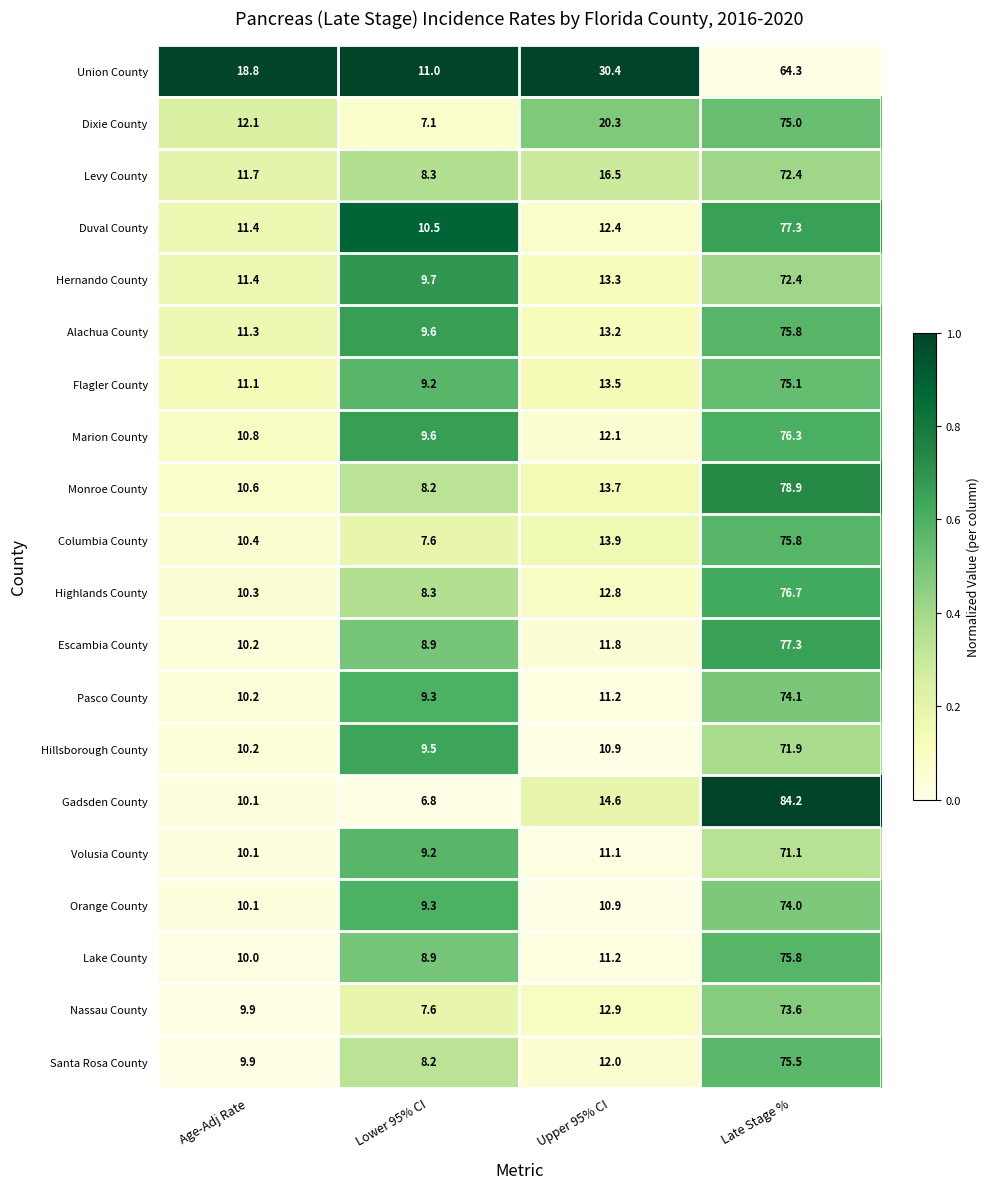

Rank the categories by Gadsden County value from lowest to highest.

Lower 95% CI, Age-Adj Rate, Upper 95% CI, Late Stage %